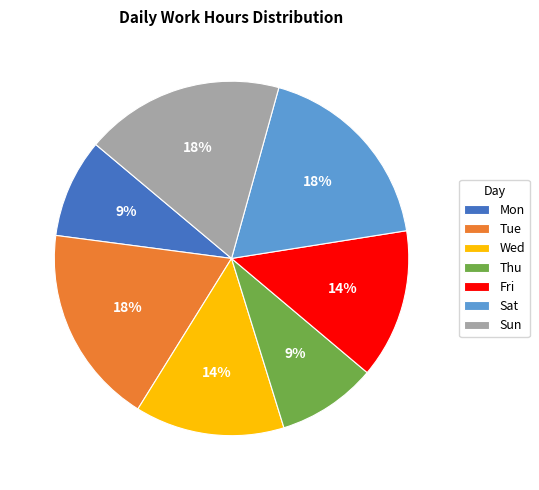

To the nearest percent, what portion does Thu represent?

9%